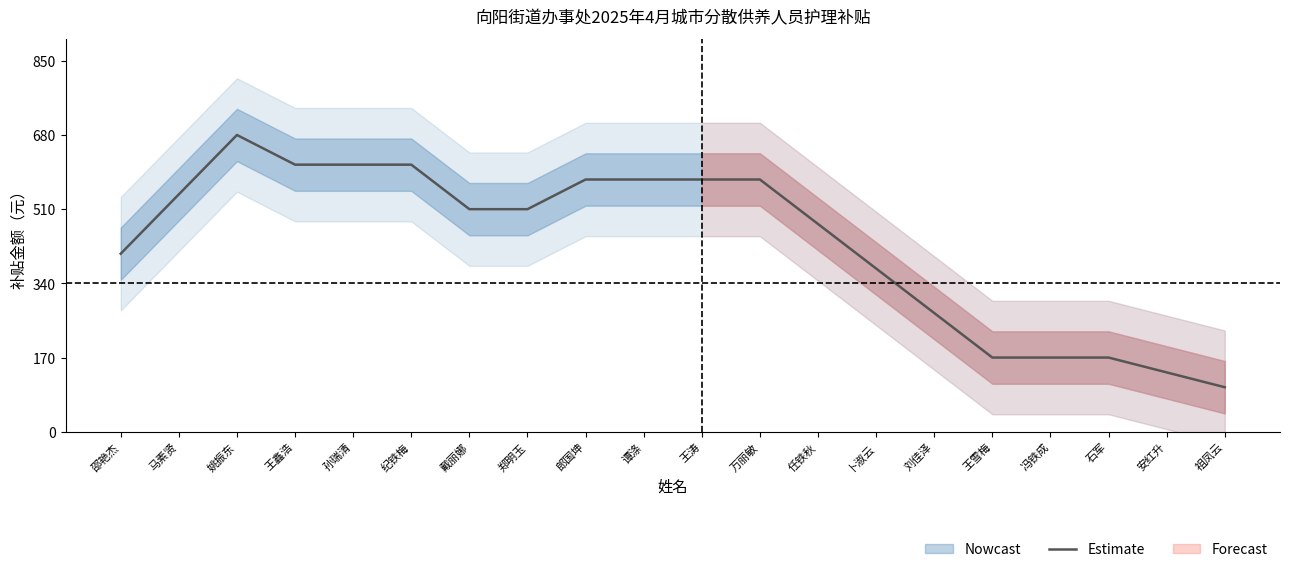

What value does the data have at 冯铁成, to the nearest 100?

200